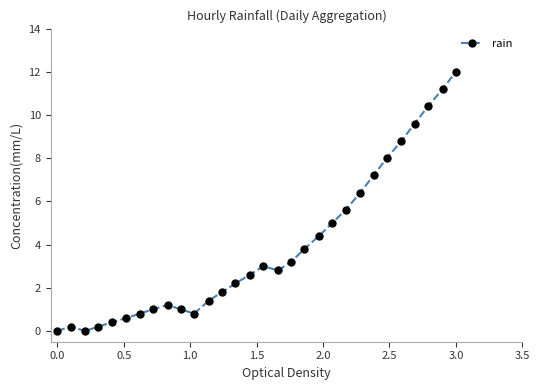

What is the value of the 23rd point from the left?

6.4